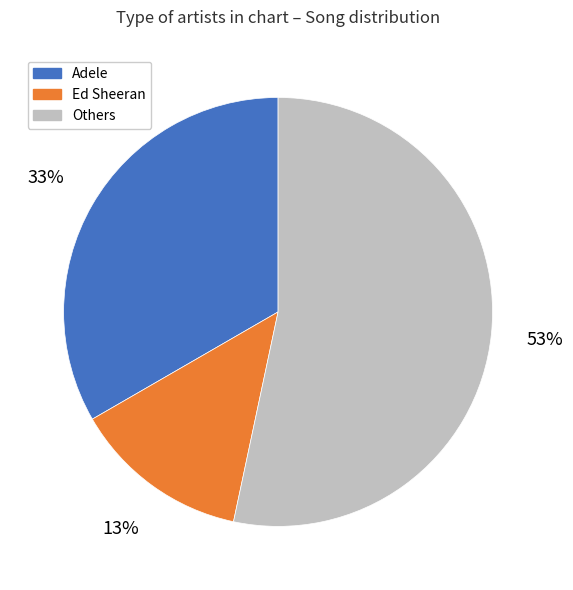

Combined, do Adele and Ed Sheeran account for over 50%?

No